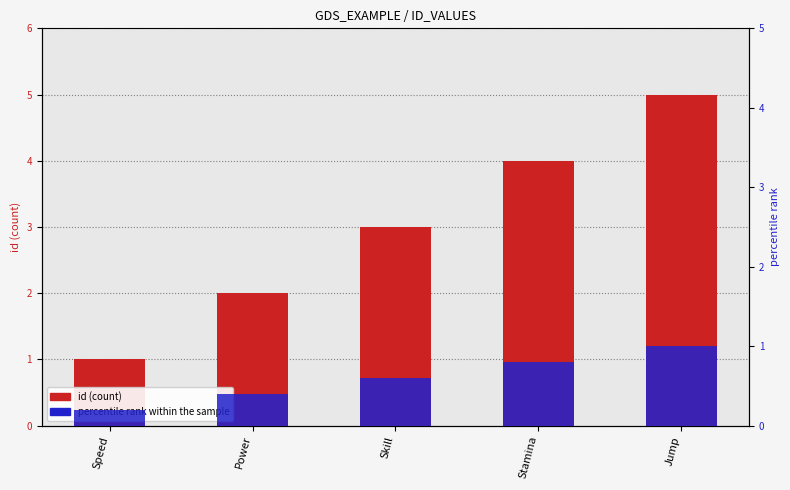

How many id values are between 2 and 4?

3